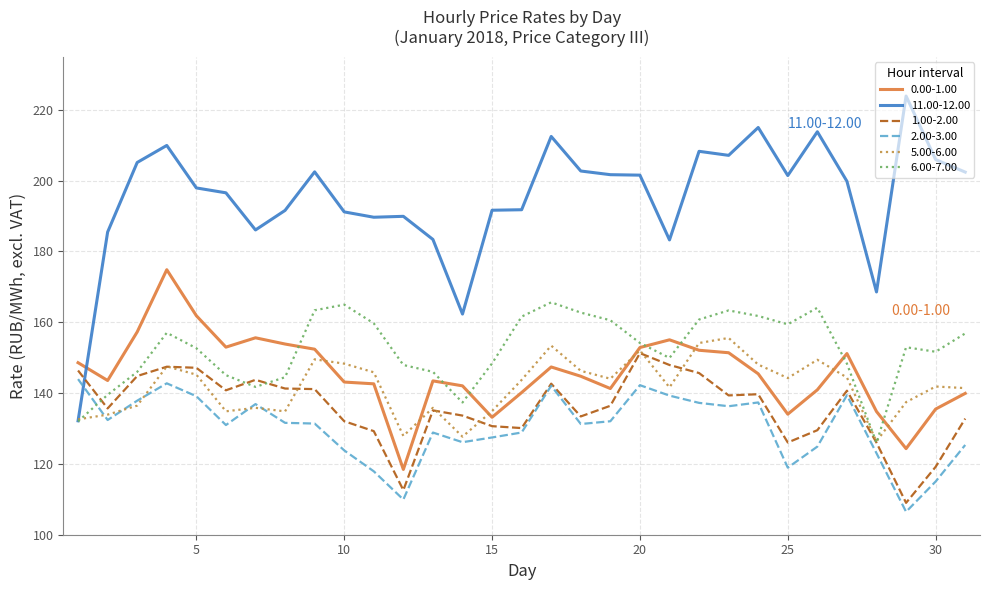

Which series has the largest total across all categories?

11.00-12.00